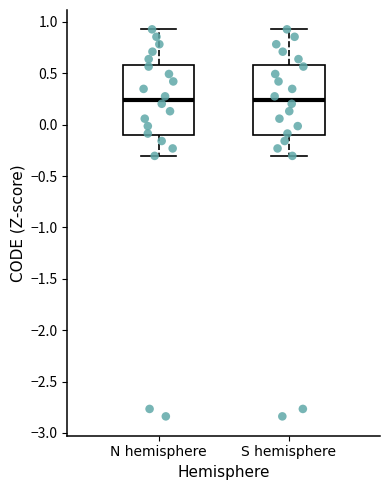

Where is the upper edge of the box for N hemisphere on the y-axis? The values are not printed on the chart, so give them approximately, as read against the axis.

0.60